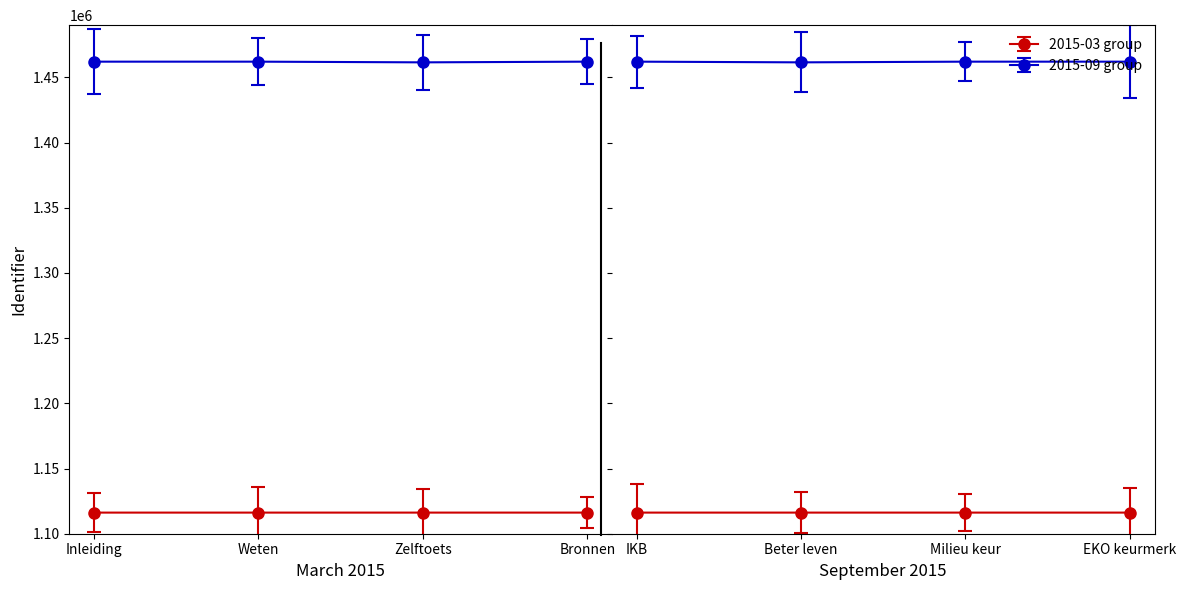

What is the value of the 2015-03 group point at the 3rd from the left?

1116197